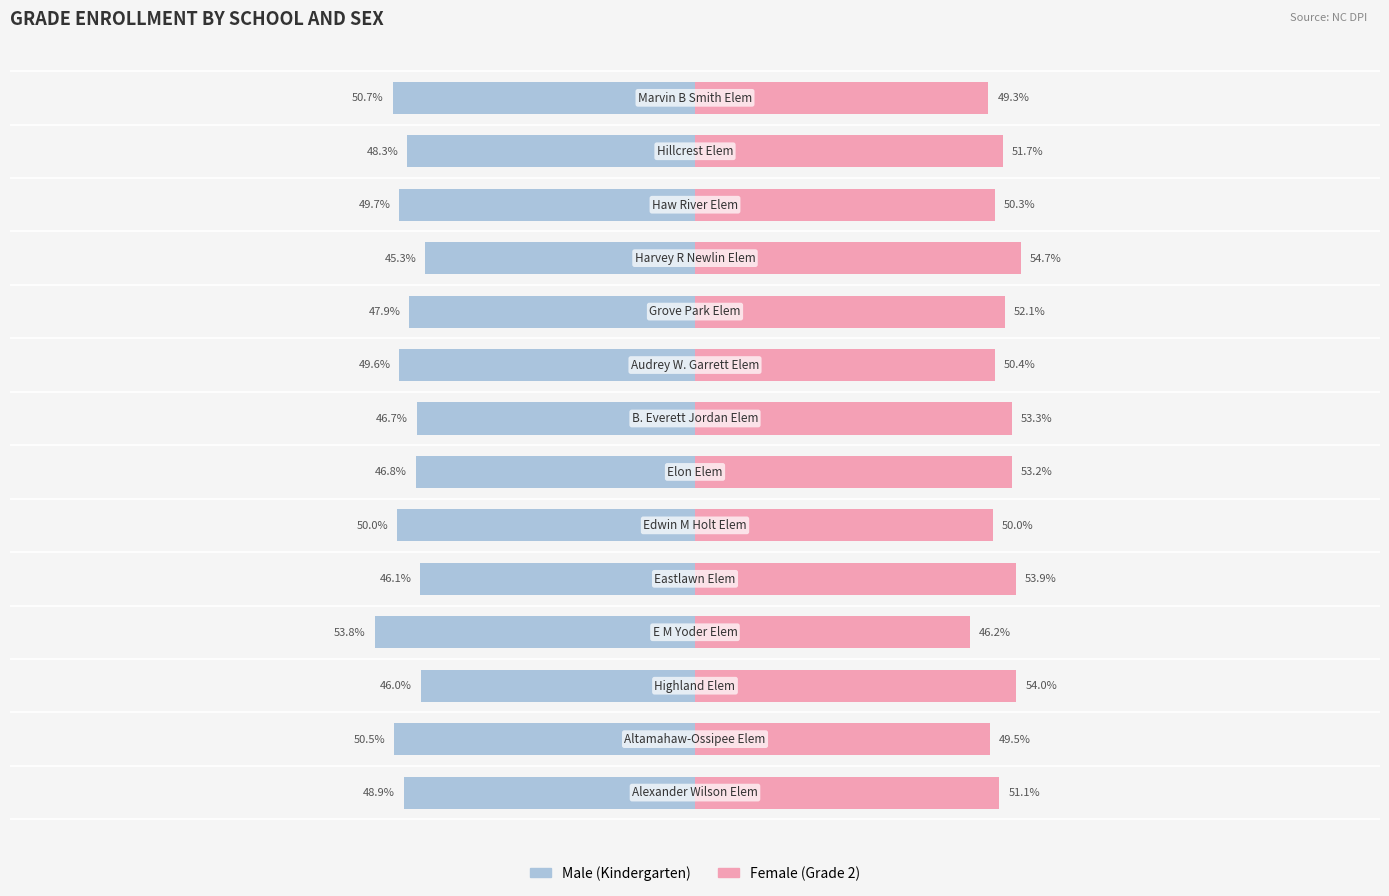

What is the sum of the Male values at 8 and 10?

-94.9